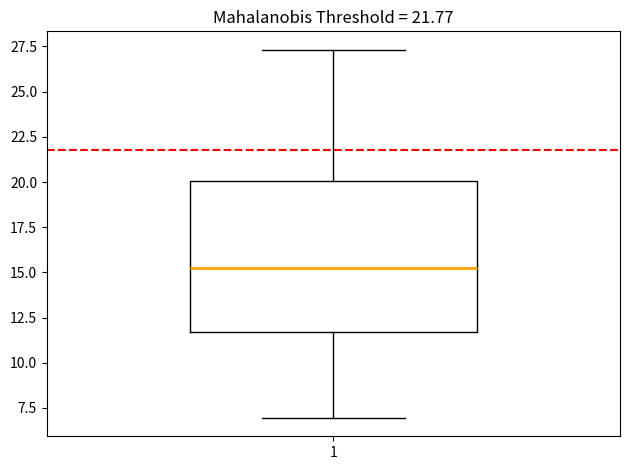

Read this box plot against the y-axis: the position of the median line, the range covered by the box, and the ends of both whiskers. The values are not printed on the chart, so give them approximately, as read against the axis.

median 15.5, box 11.5 to 20.0, whiskers 7.0 to 27.5